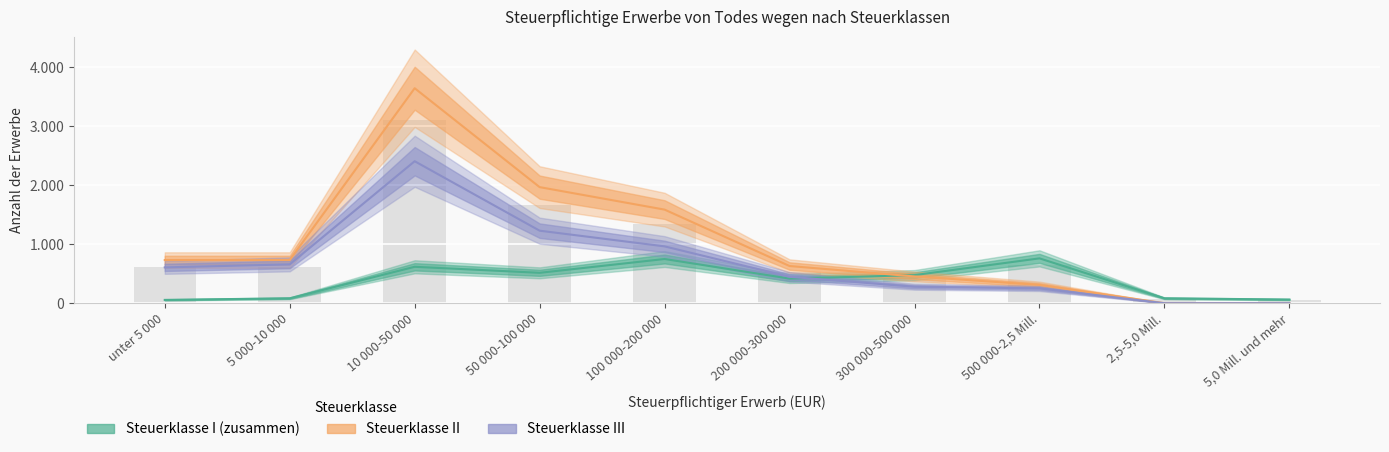

Read the Steuerklasse II value at unter 5 000.

731